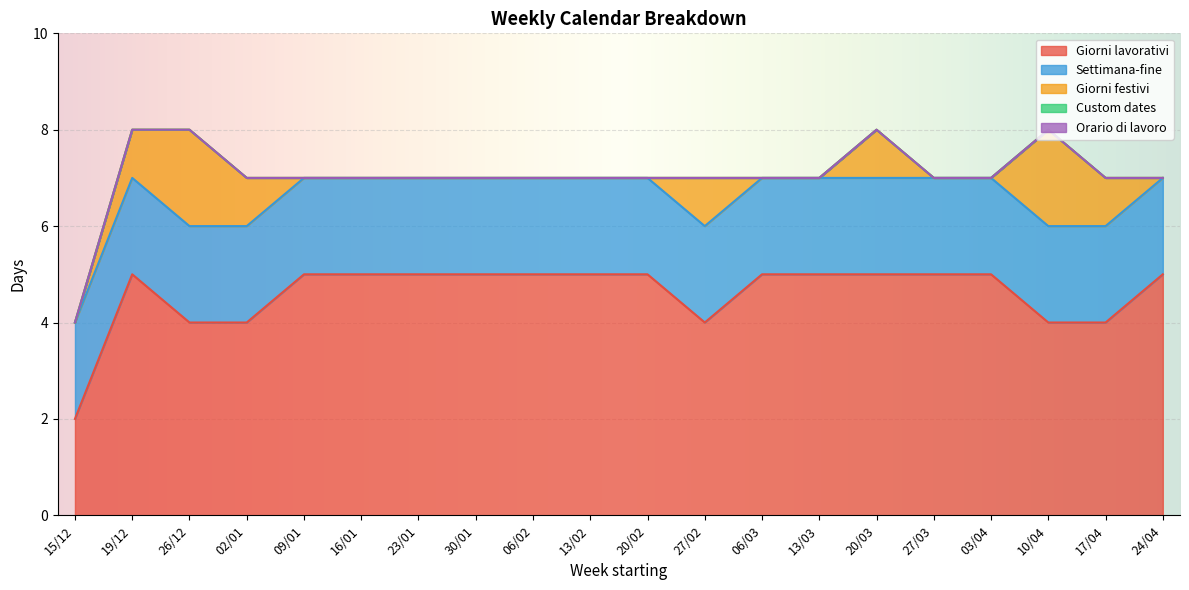

What is the approximate value of Giorni lavorativi at 24/04?

5